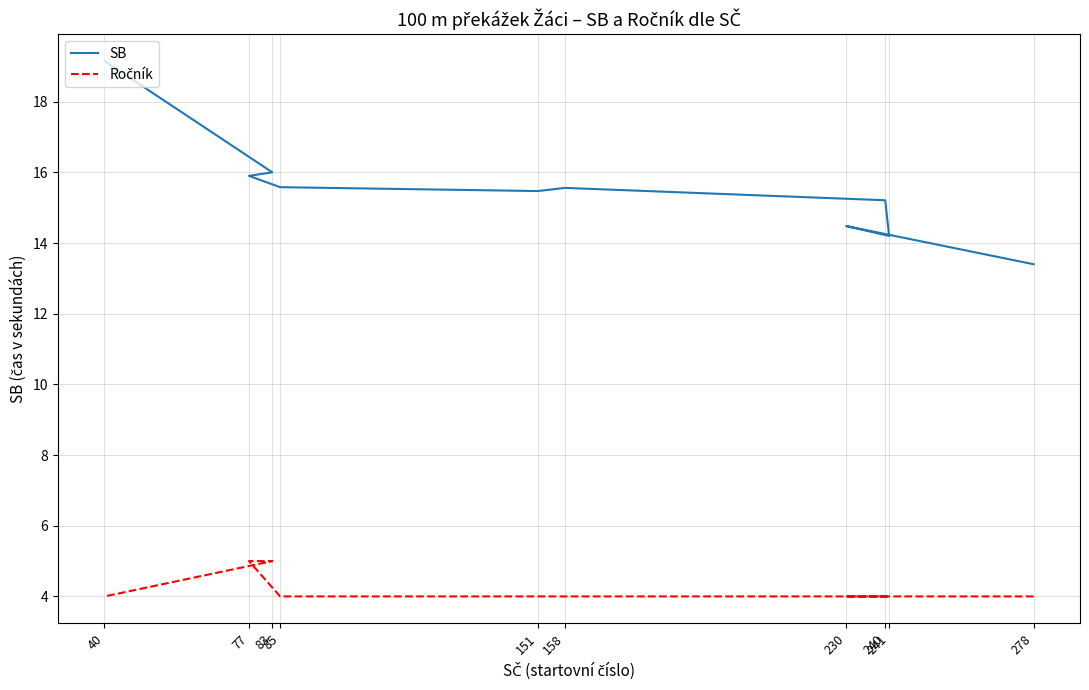

Rank the series by their maximum value, from lowest to highest.

Ročník, SB